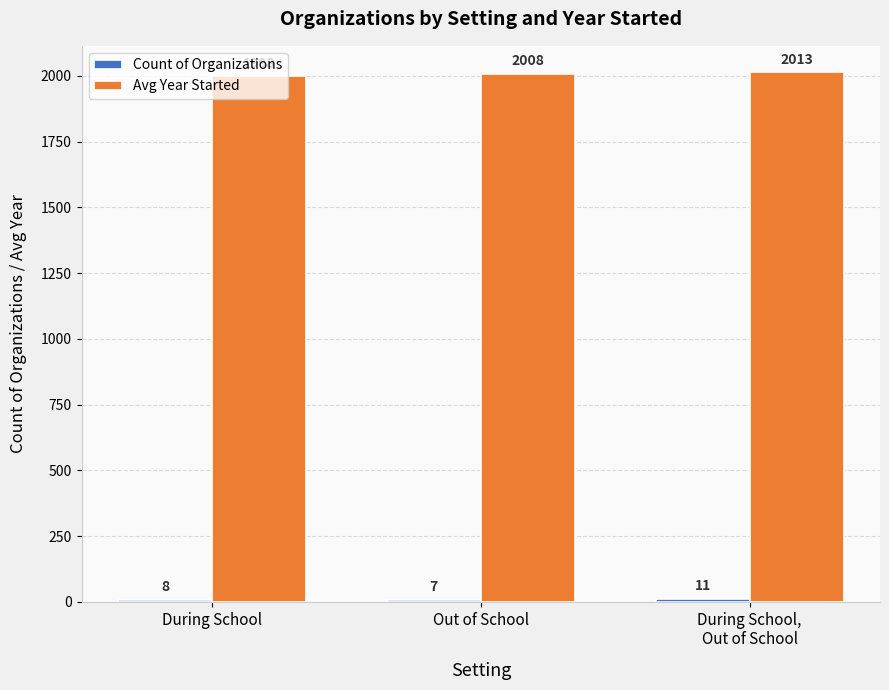

Which series has the largest total across all categories?

Avg Year Started